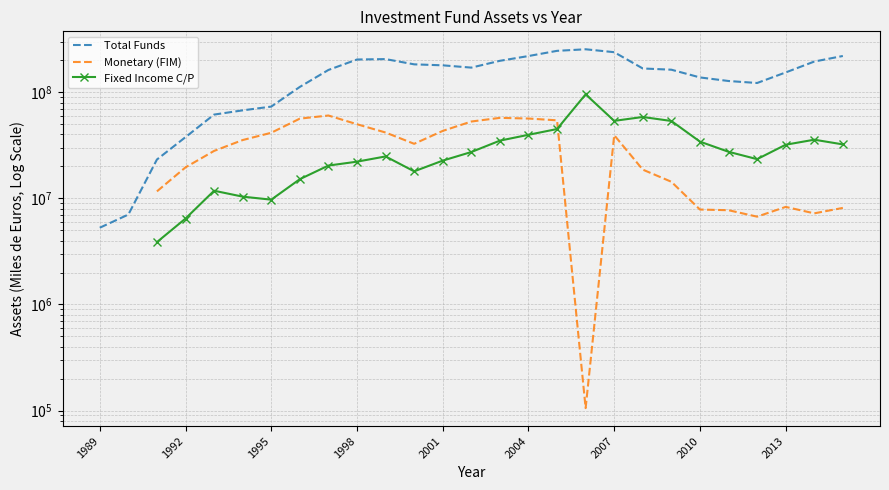

What are all the series names shown in the legend?

Total Funds, Monetary (FIM), Fixed Income C/P